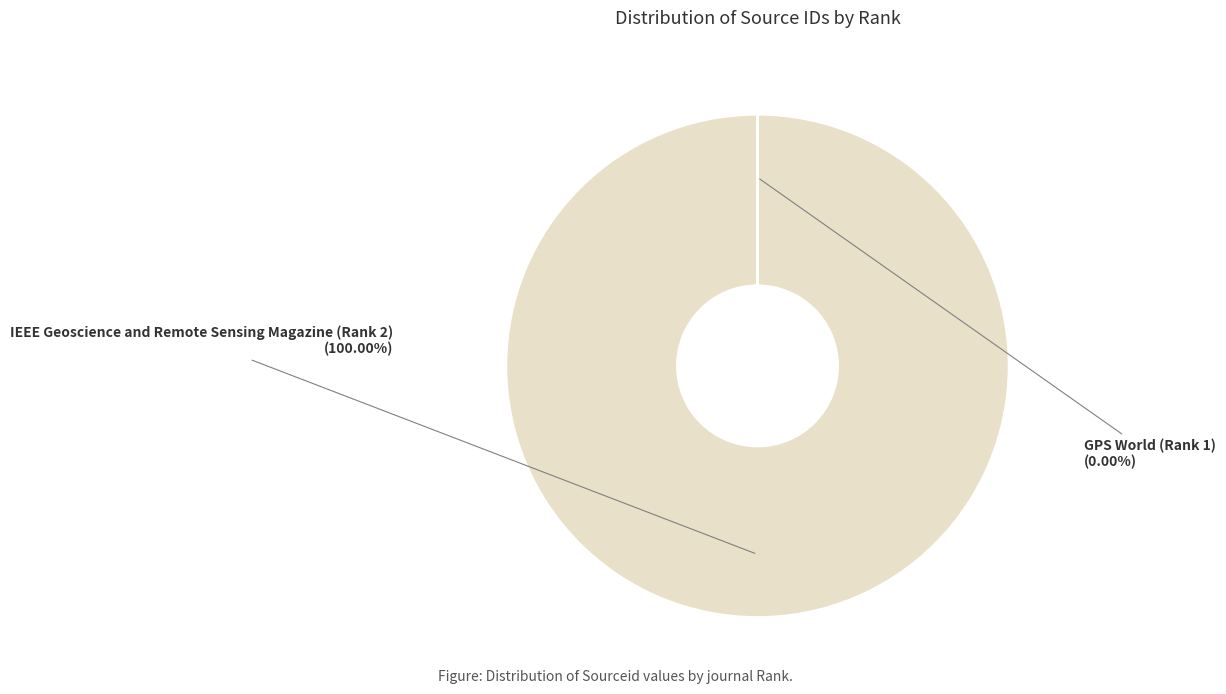

Which slice represents more than half of the pie?

IEEE Geoscience and Remote Sensing Magazine (Rank 2)